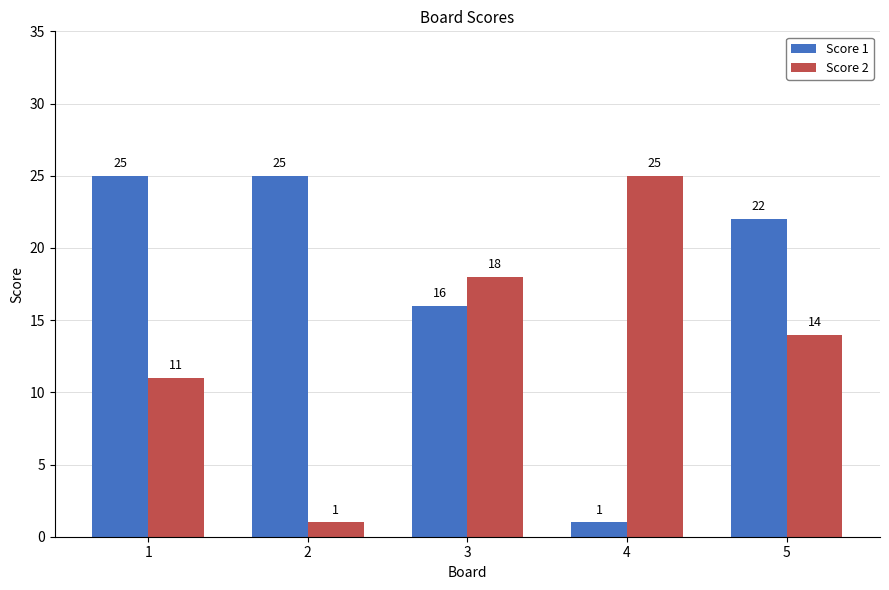

How many data points in Score 2 are less than 14?

2